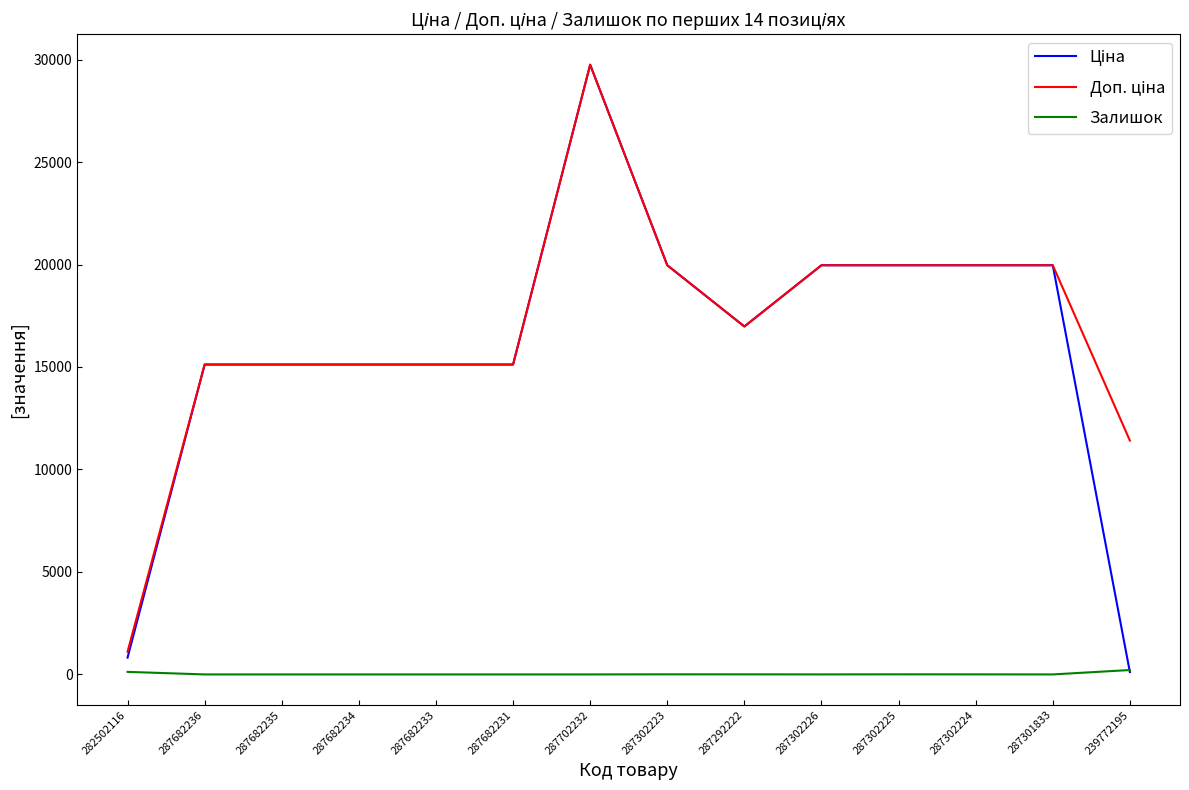

Which category has the highest value across all series?

287702232